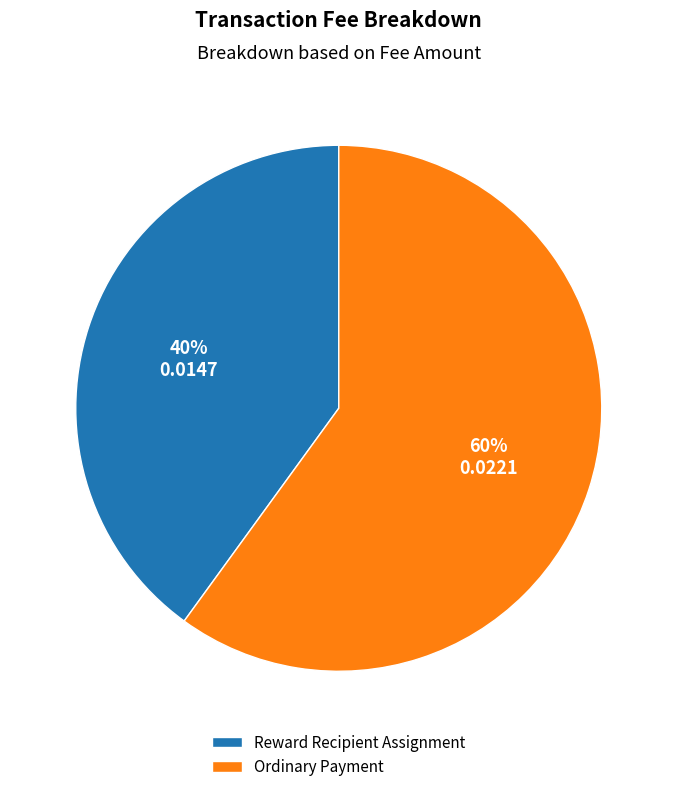

Count the number of slices in the pie.

2